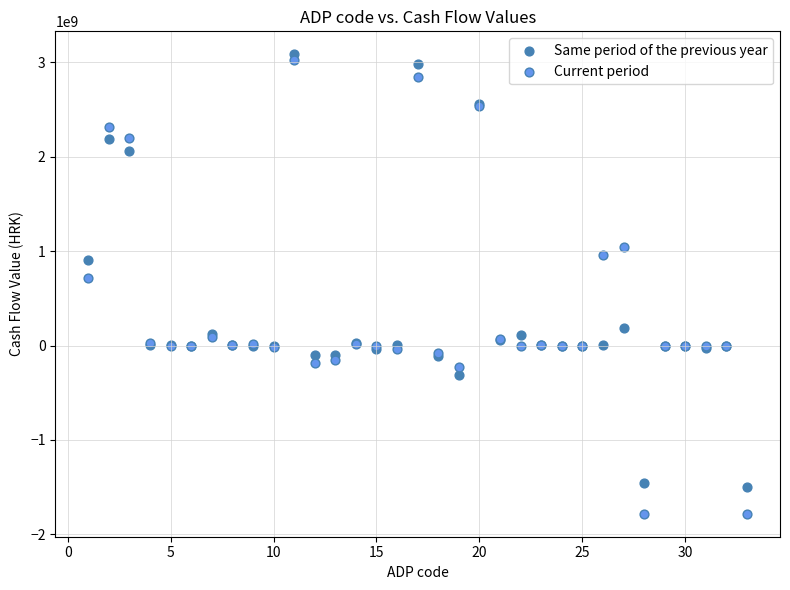

What are all the series names shown in the legend?

Same period of the previous year, Current period